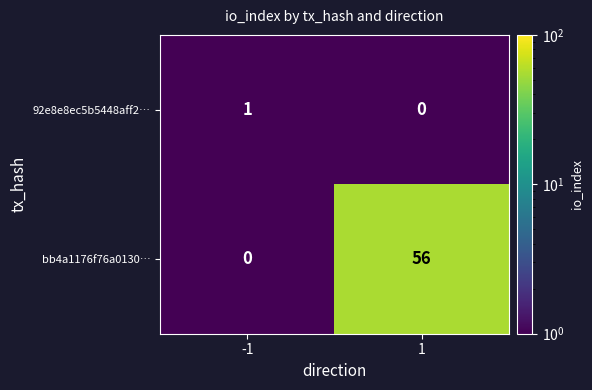

Reading left to right, extract all data points from this chart.

92e8e8ec5b5448aff2…: 1	0
bb4a1176f76a0130…: 0	56